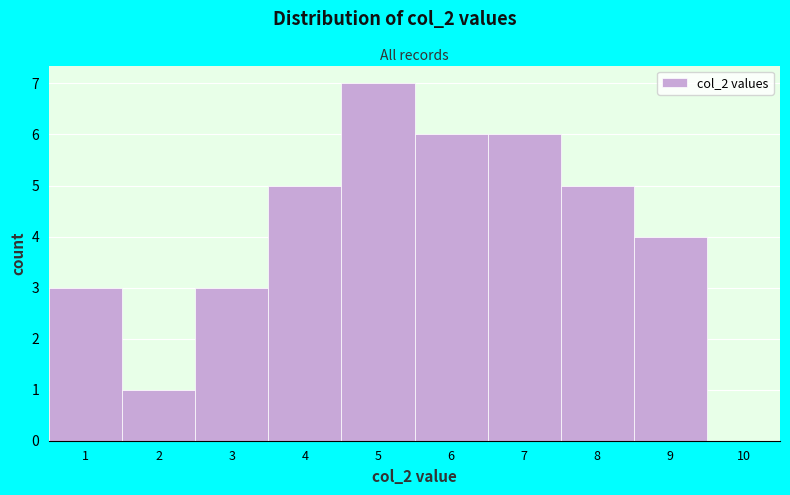

Which range on the x-axis has the tallest bar?

4.5 to 5.5